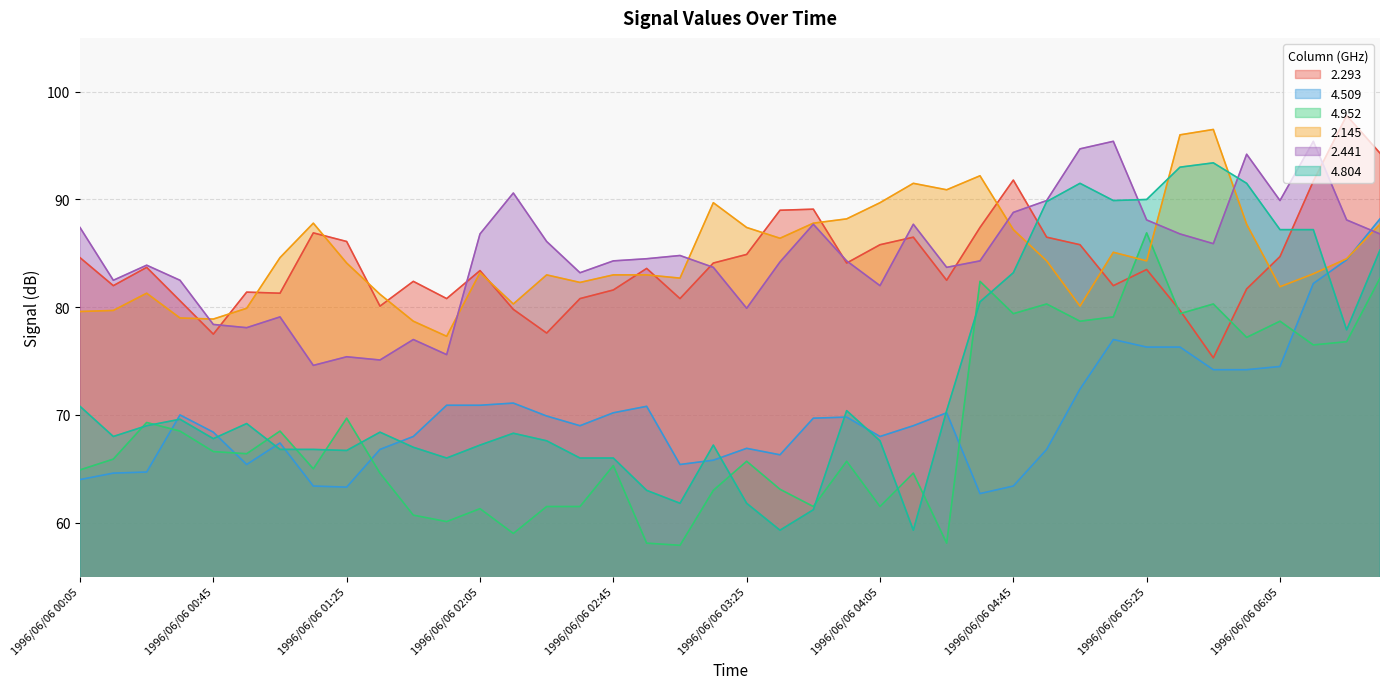

What is the minimum value for 4.509?

62.7